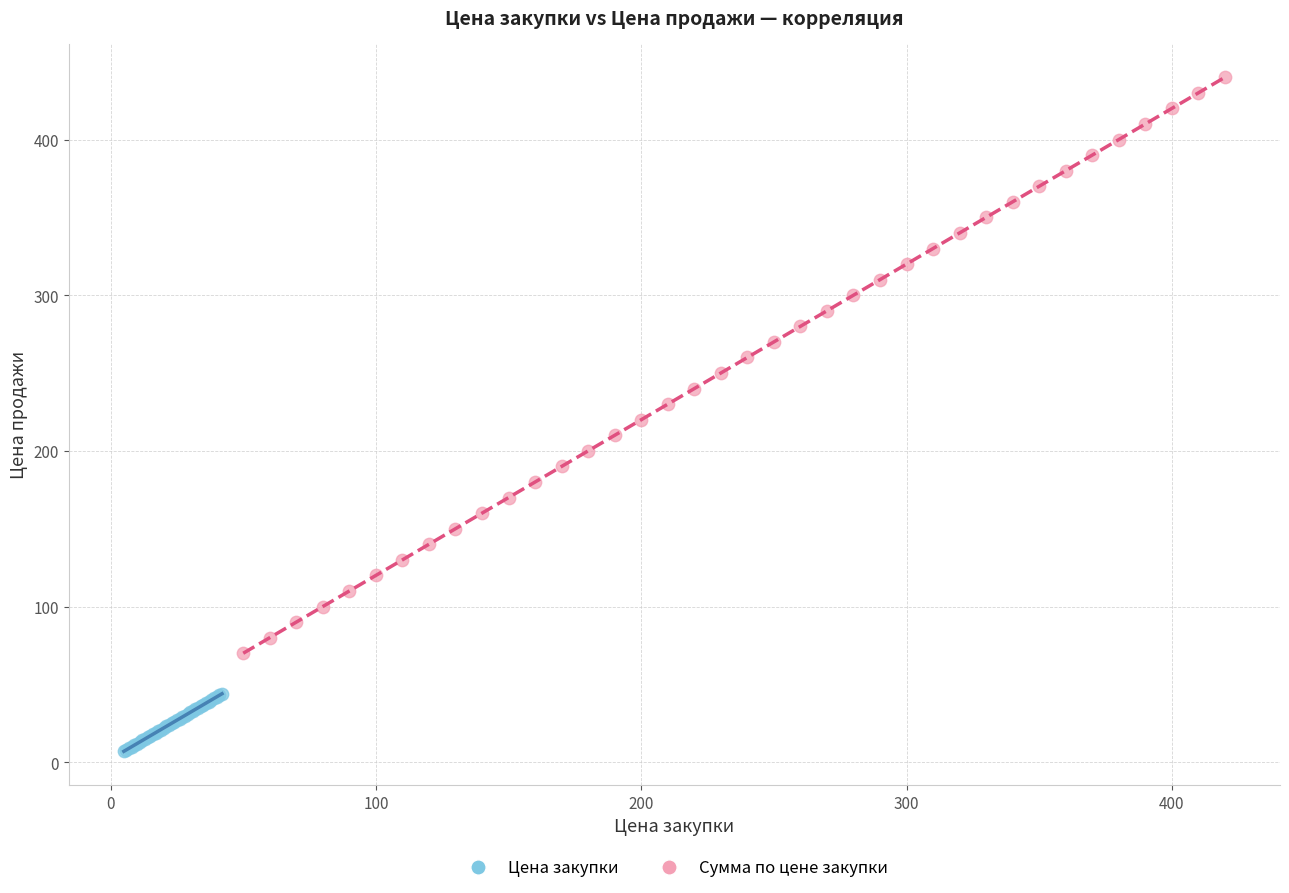

Which series contains the lowest Y value?

Цена закупки